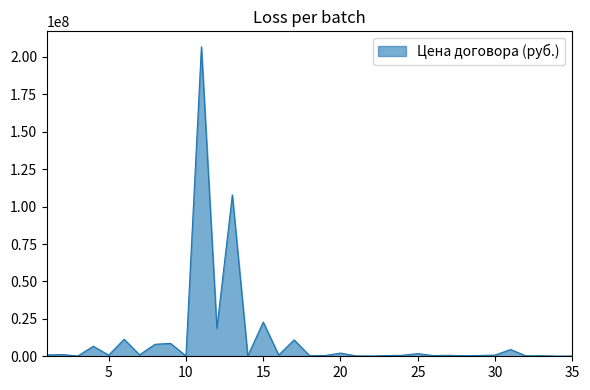

What is the greatest value displayed?

206776608.3